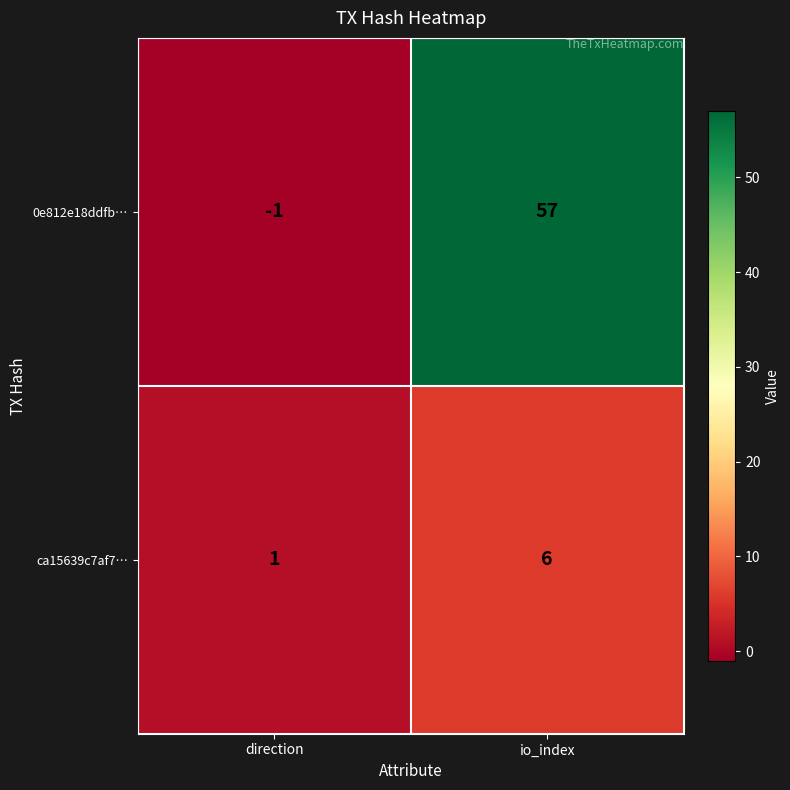

Which label corresponds to the smallest value in the chart?

direction